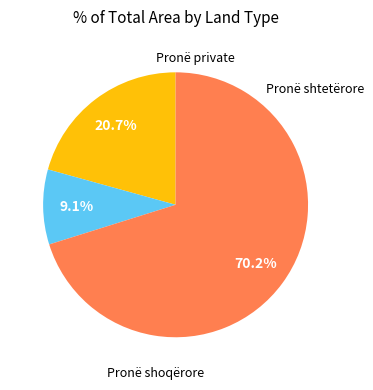

How many segments does this pie chart have?

3